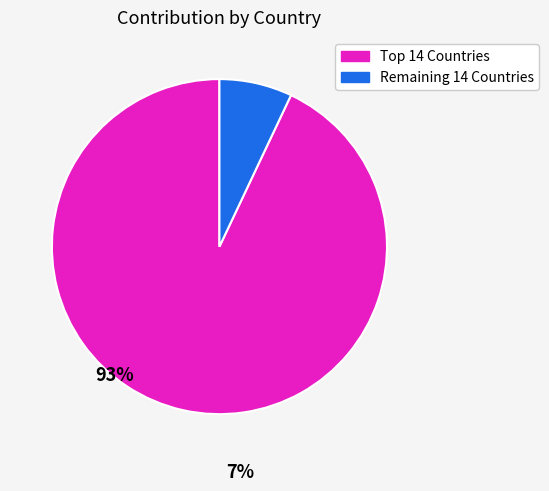

Does any single category account for the majority?

Yes